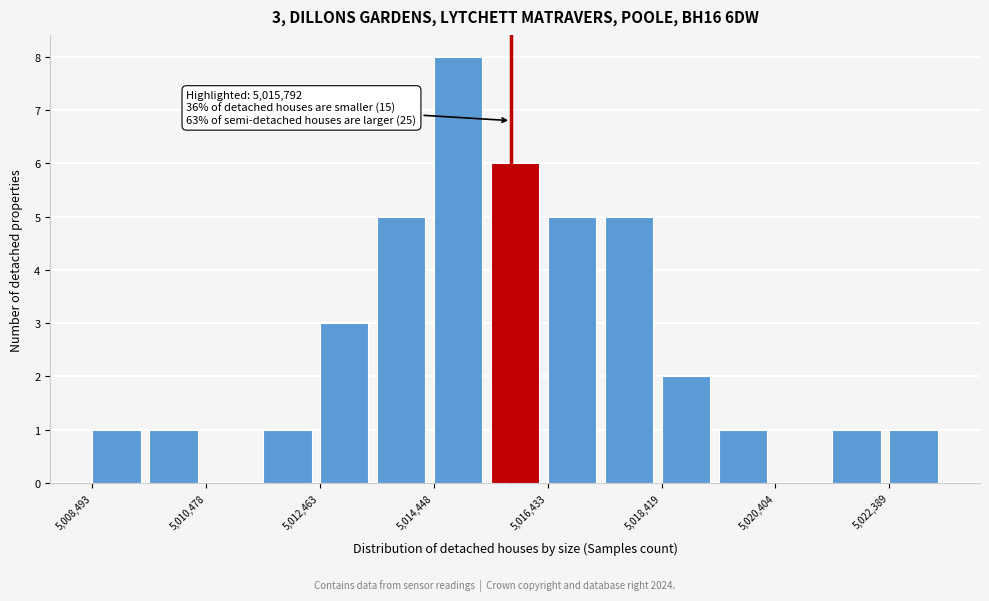

Which range on the x-axis has the tallest bar?

5014400 to 5015400